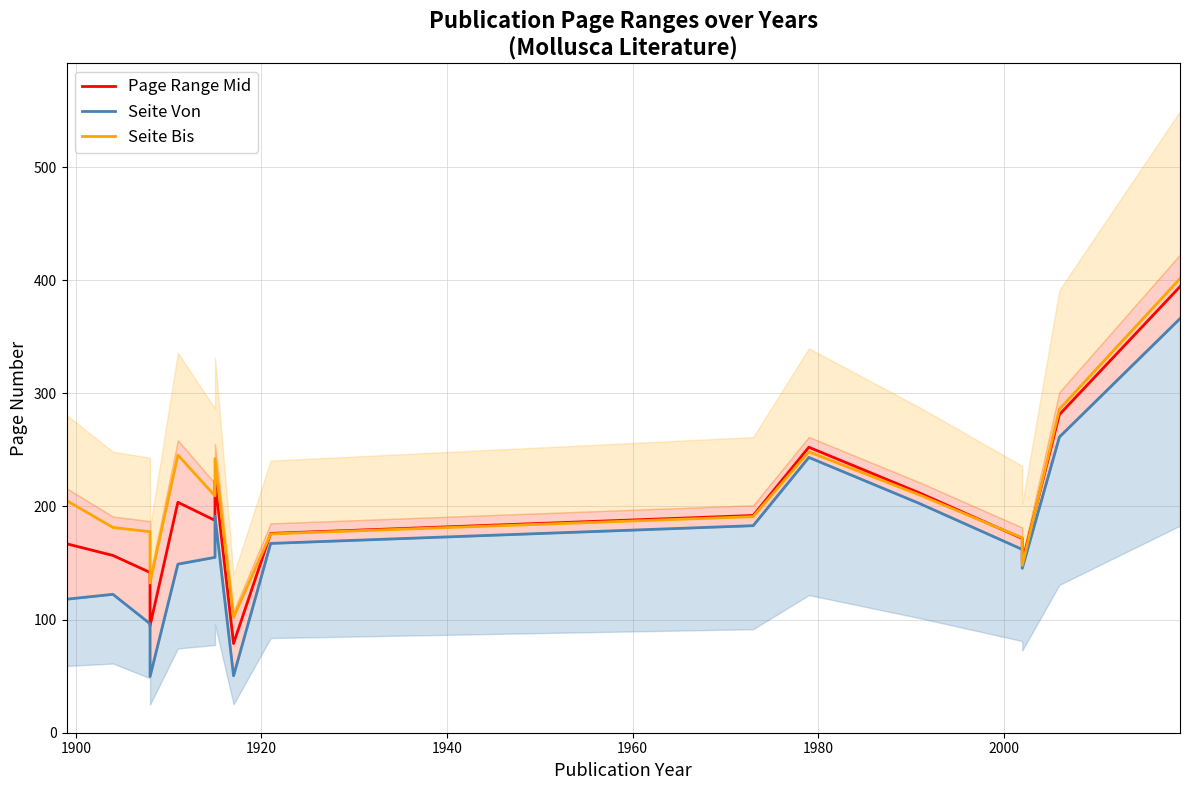

True or false: Seite Von has more than 1 points higher than both neighbors.

True